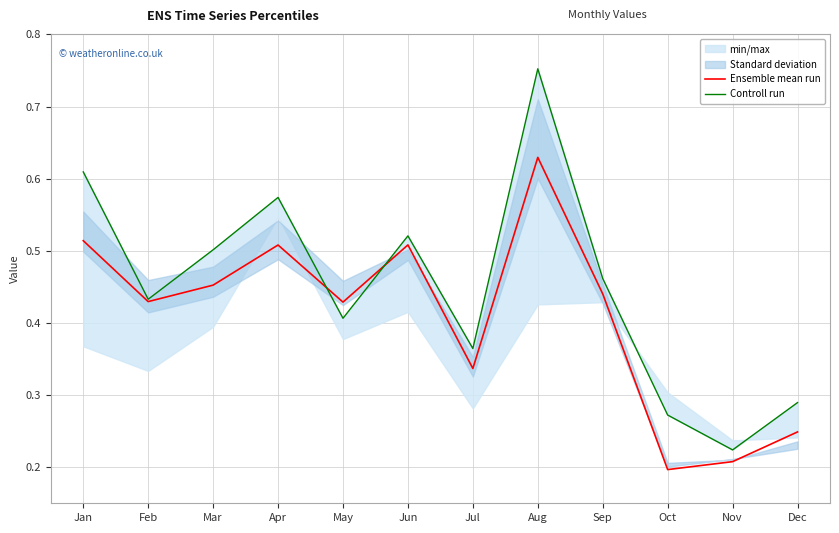

Which label corresponds to the largest value in the chart?

Aug